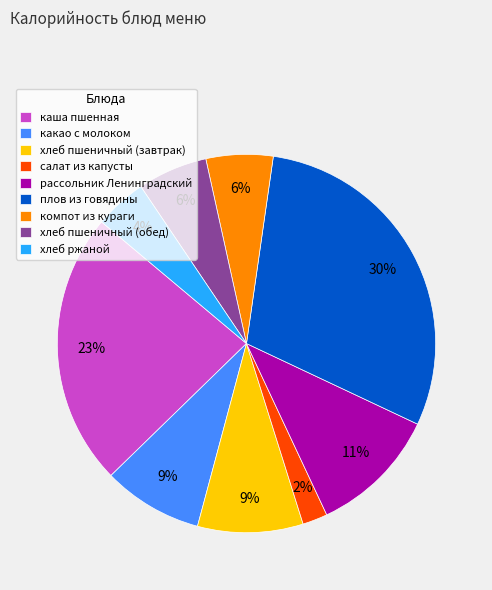

What percentage is the плов из говядины slice, to the nearest percent?

30%